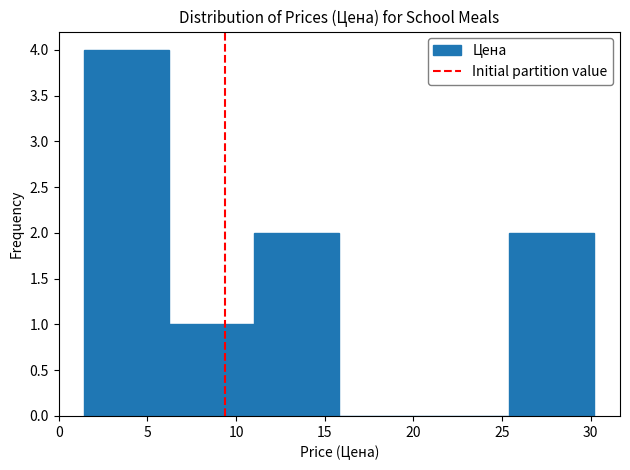

How tall is the bar that spans 6.0 to 11.0 on the x-axis? Neither the bar edges nor the heights are printed on the chart, so give them approximately, as read against the axes.

1